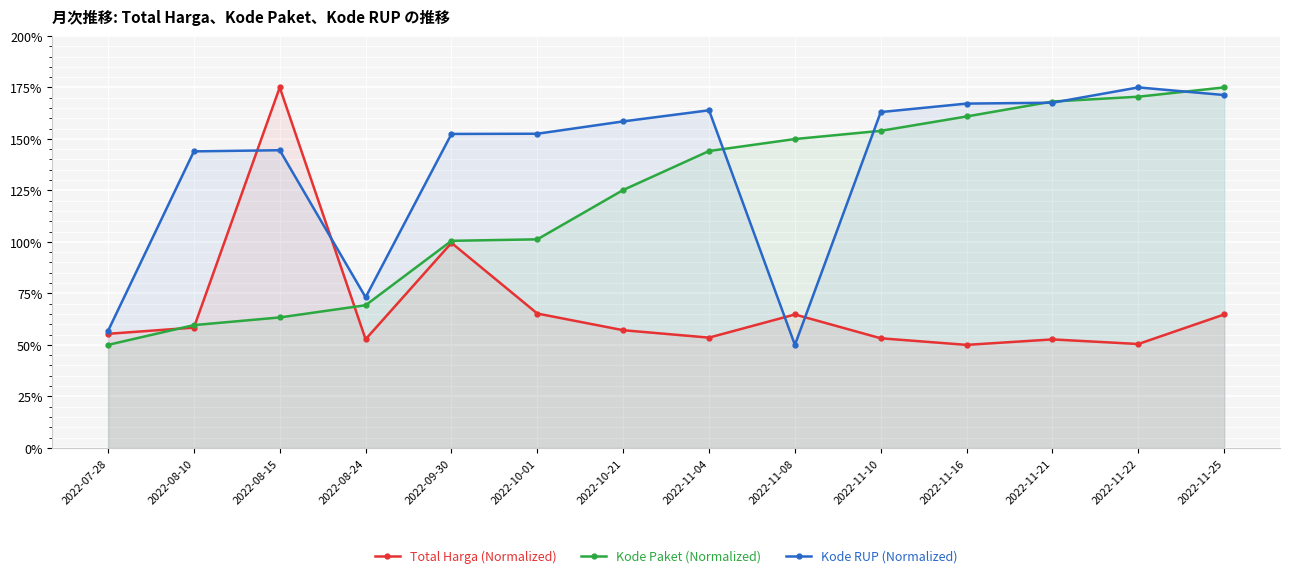

What are all the series names shown in the legend?

Total Harga (Normalized), Kode Paket (Normalized), Kode RUP (Normalized)